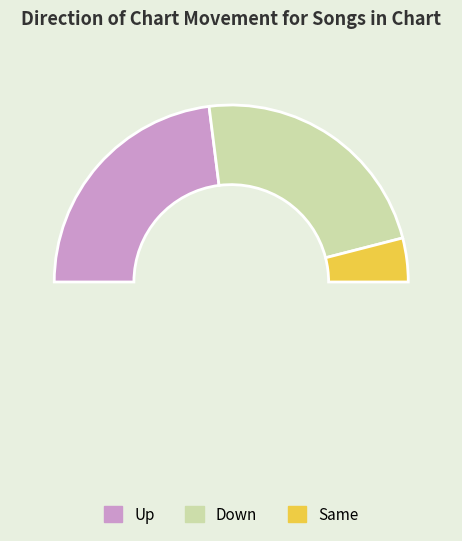

To the nearest percent, what portion does up represent?

46%